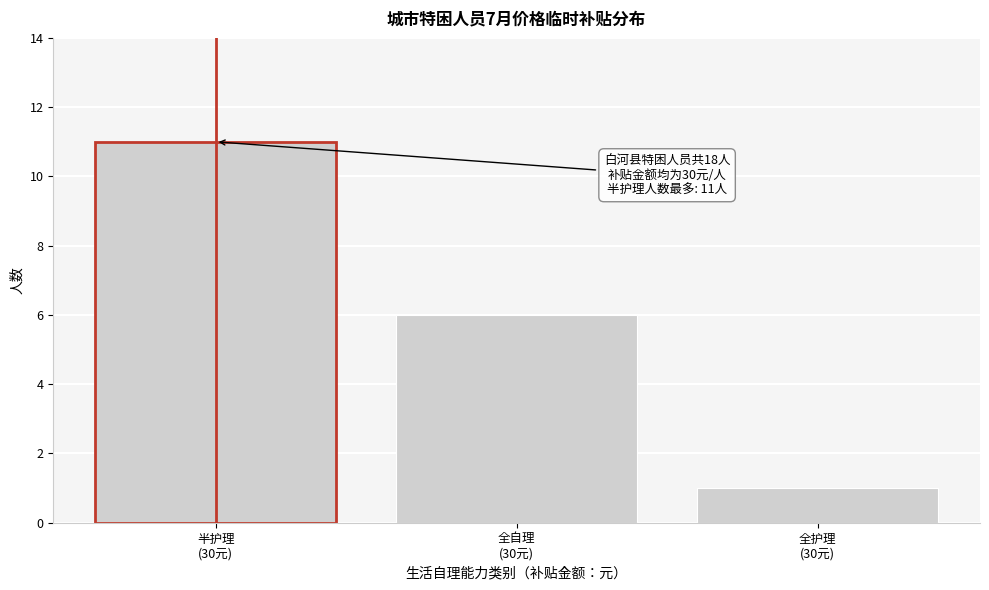

Reading right to left, extract all data points from this chart.

1	6	11